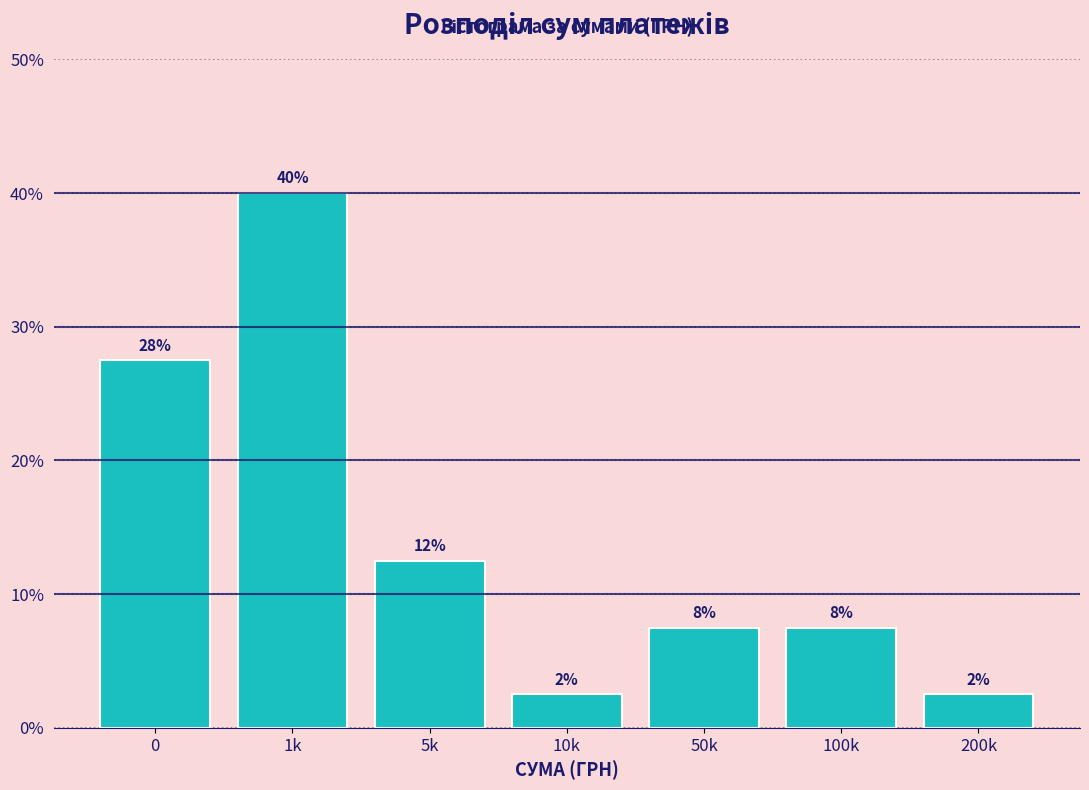

How many bars are there in total?

7